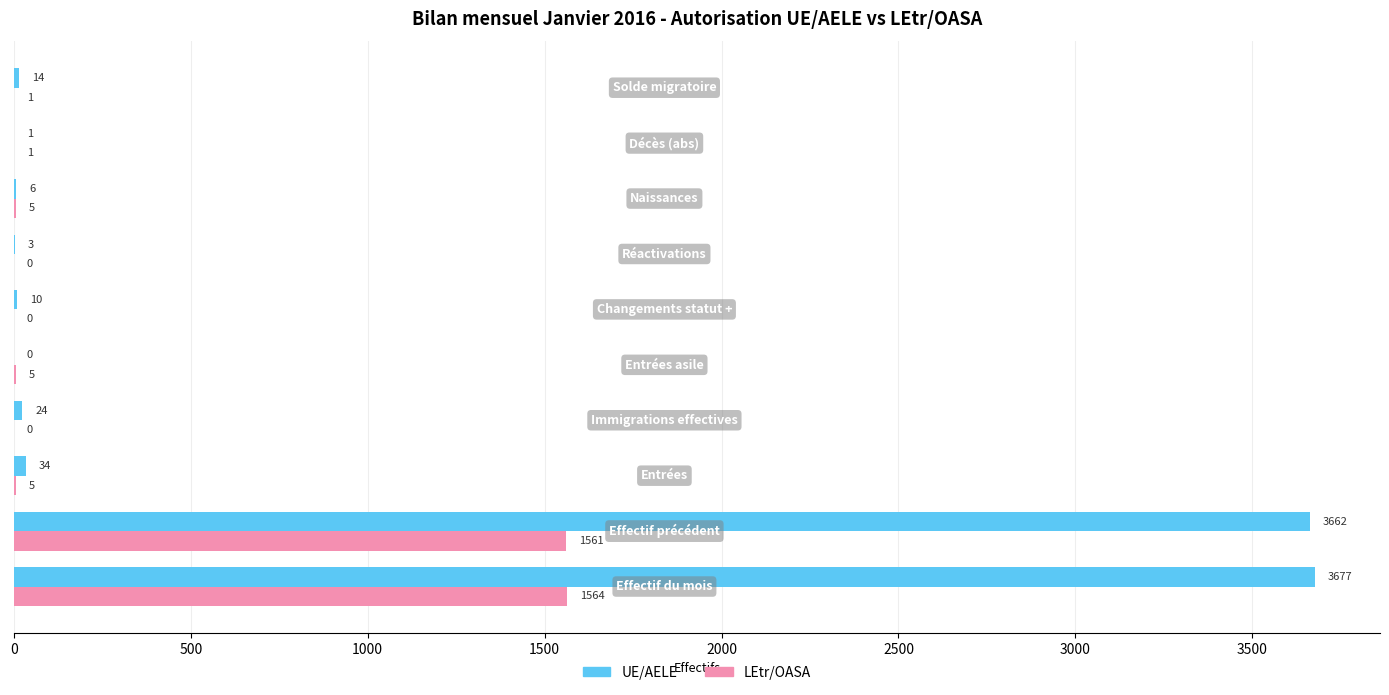

Which series has the largest total across all categories?

UE/AELE